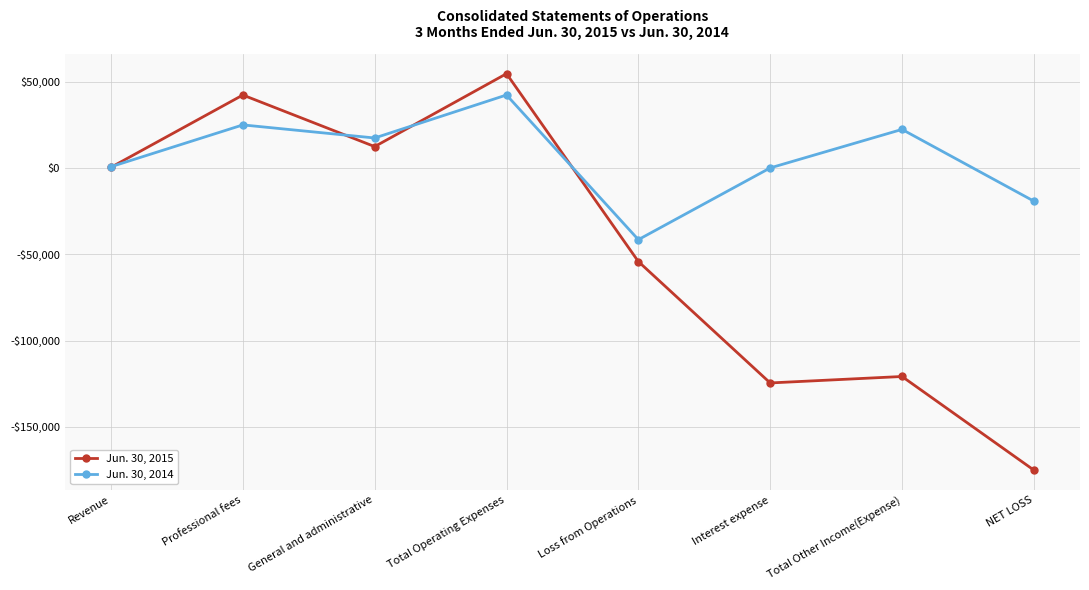

How many distinct data groups are displayed?

2